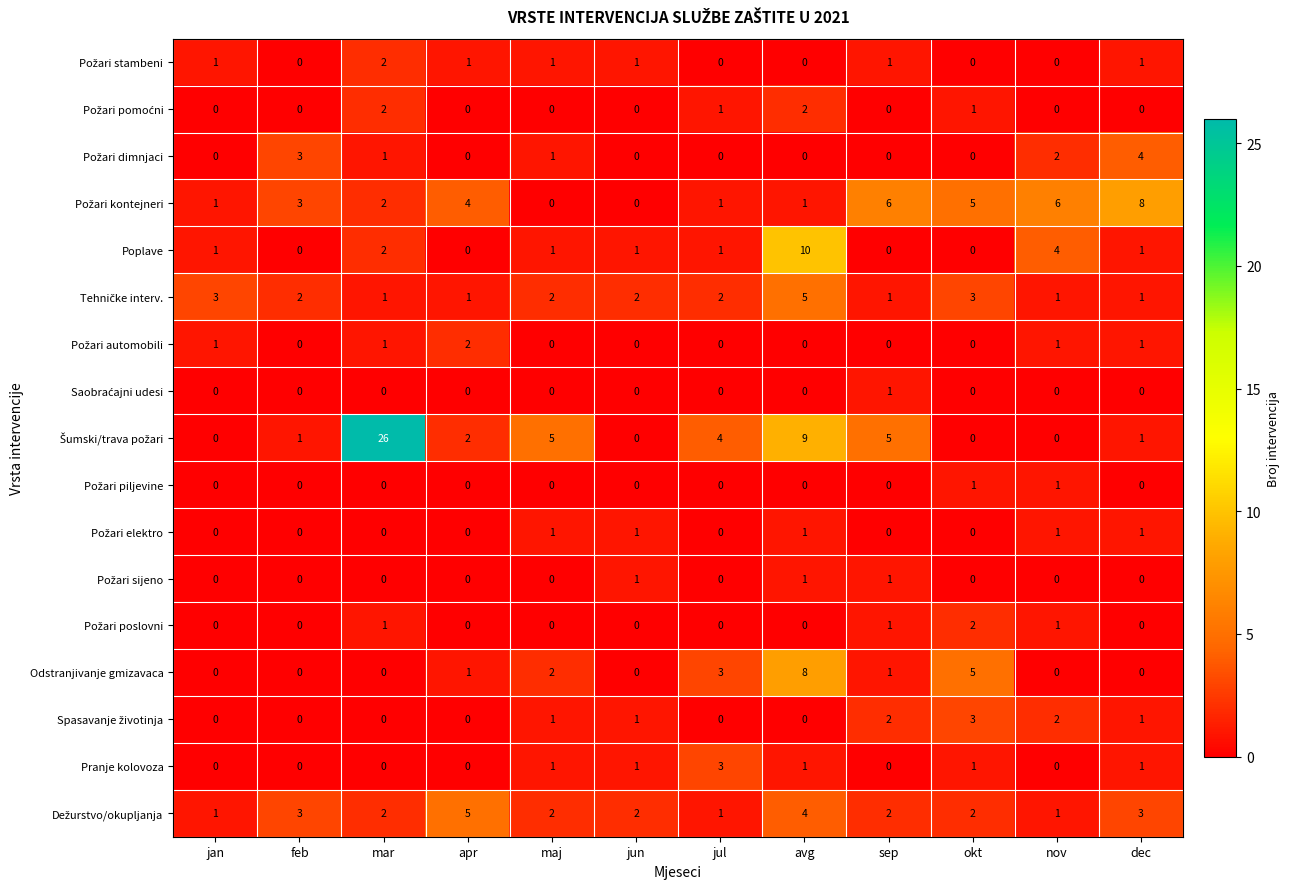

At which category is the sum across all series the highest?

avg